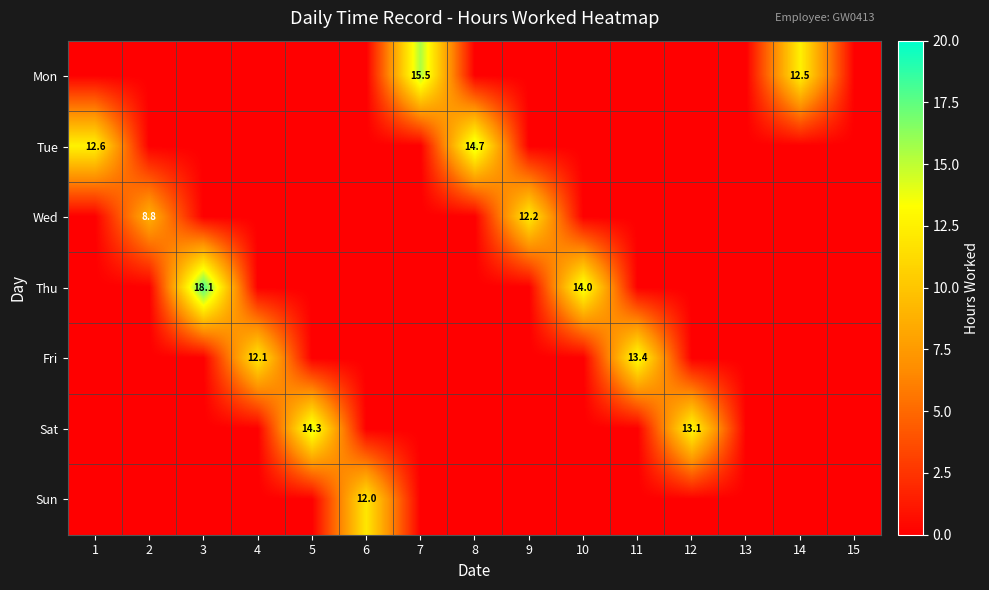

What is the total value across all series at 3?

18.1